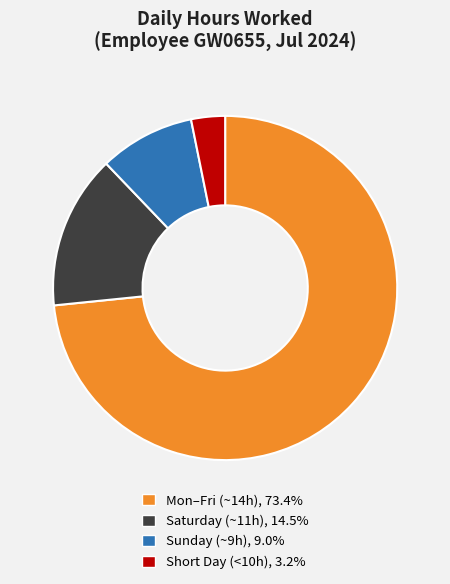

Is there a majority slice in this chart?

Yes